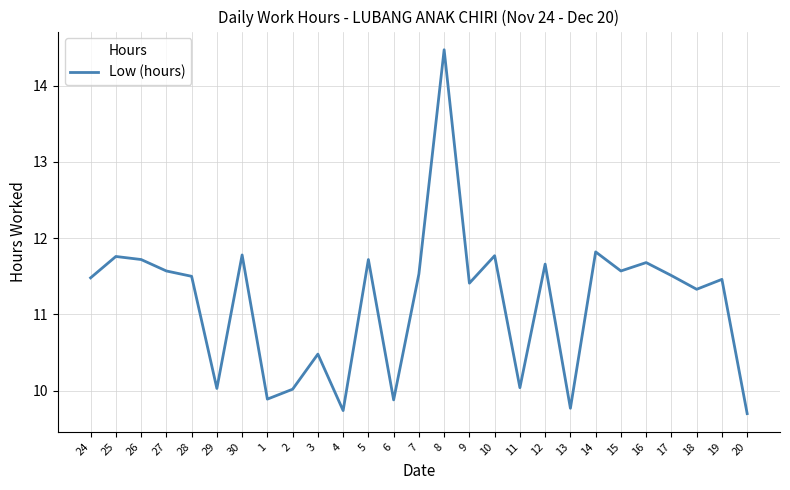

What position from the left is 13?

20